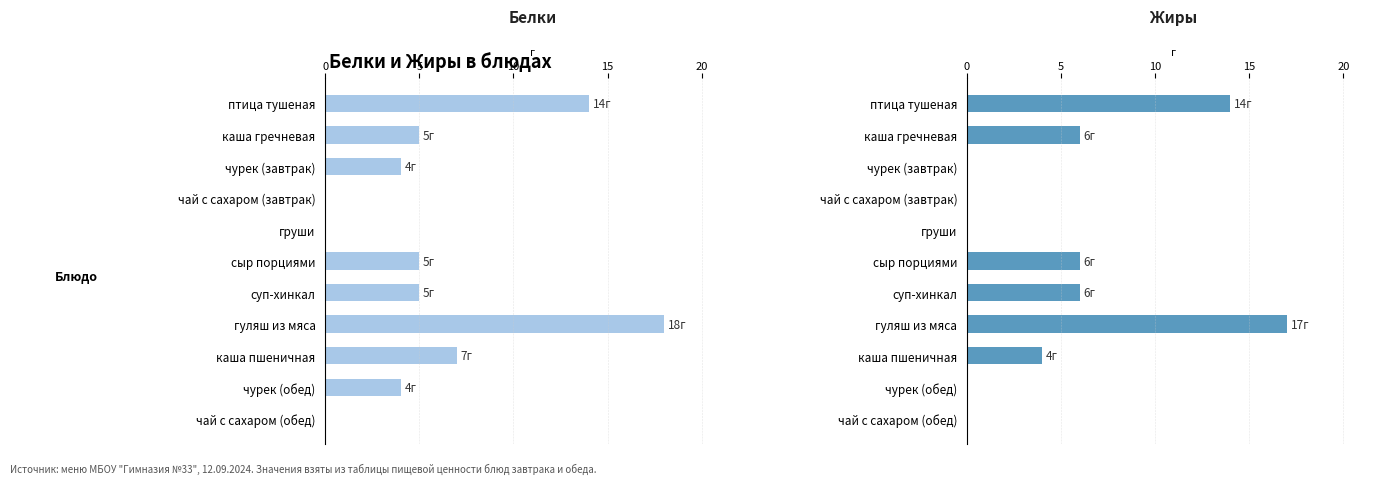

Reading right to left, list all the values displayed in this chart.

Белки: 0	4	7	18	5	5	0	0	4	5	14
Жиры: 0	0	4	17	6	6	0	0	0	6	14